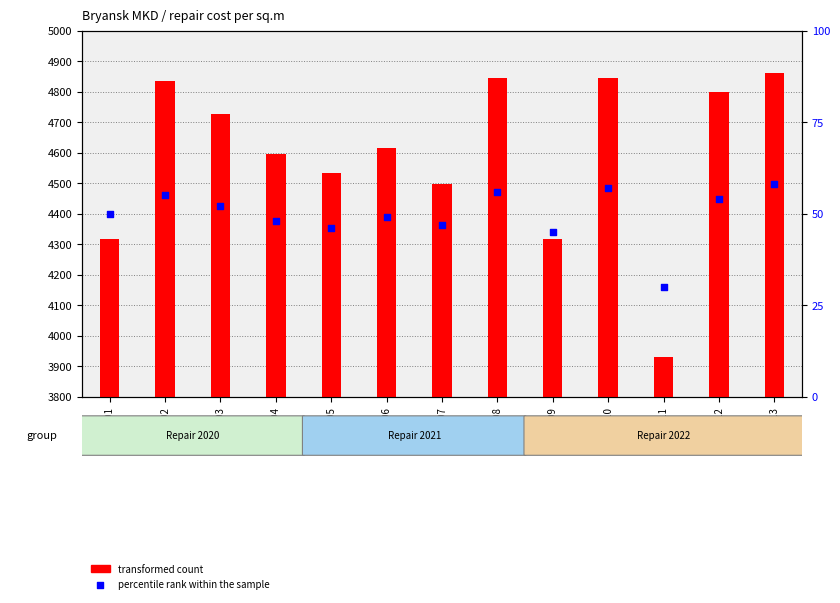

Which series contains the lowest Y value?

percentile rank within the sample